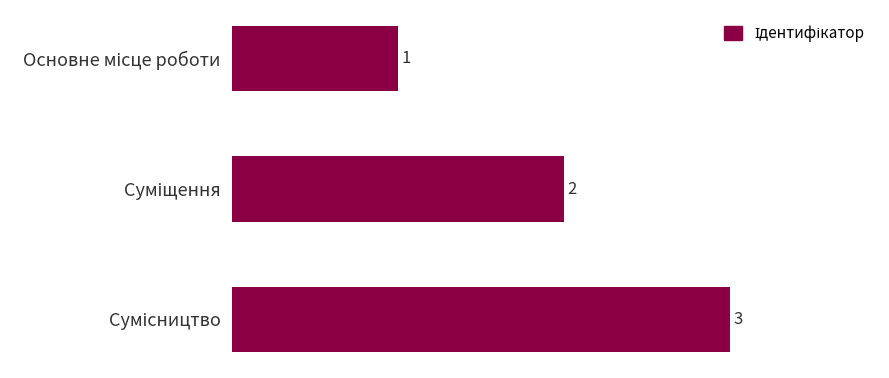

How many values are between 1 and 3?

3